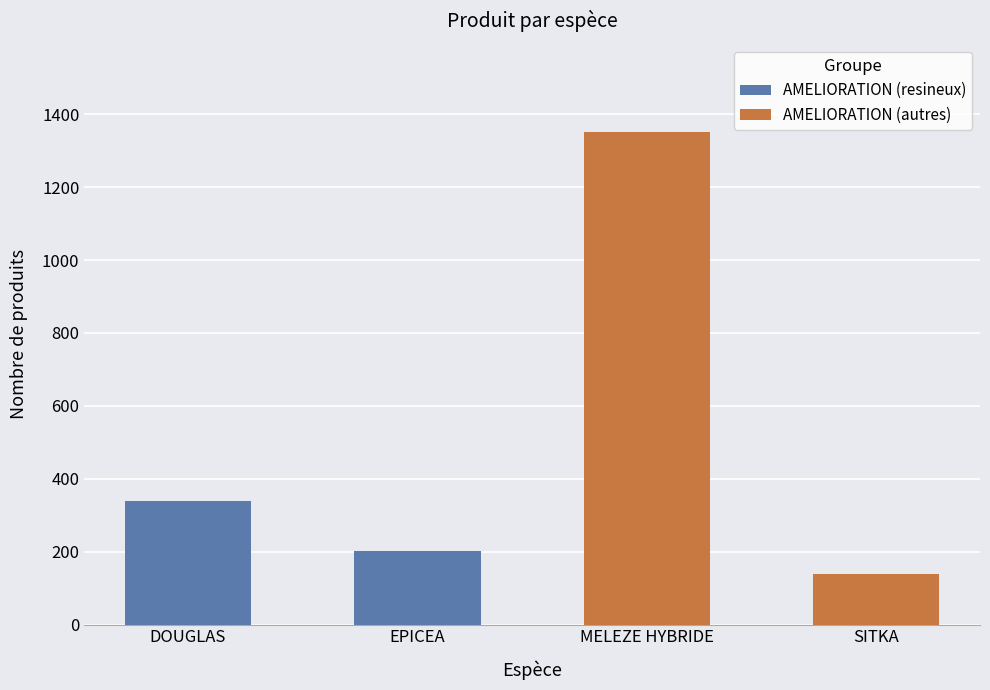

At how many categories does at least one series exceed 523?

1